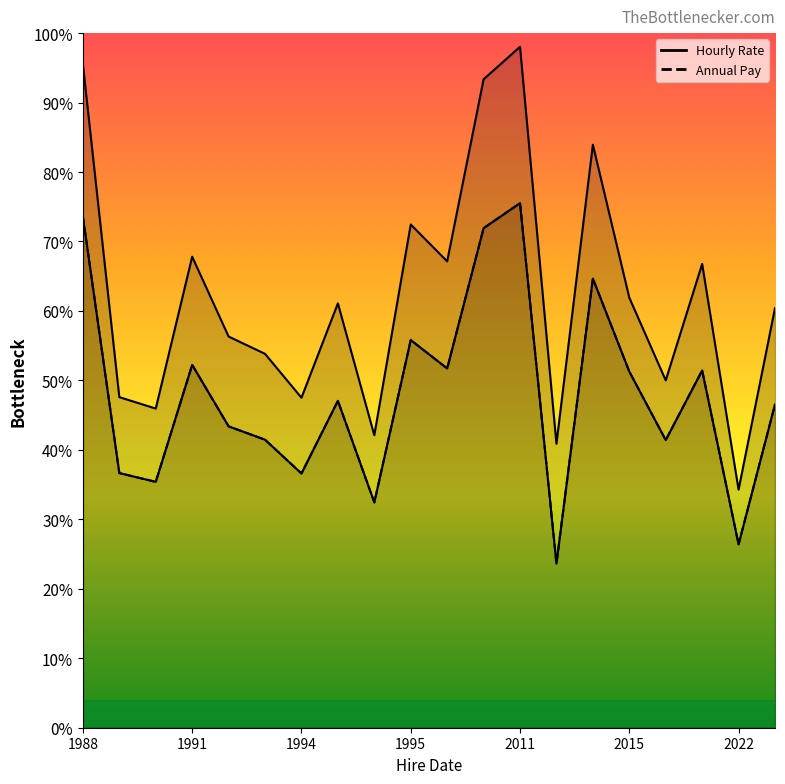

True or false: Hourly Rate has a value of 72.4 at 1994.

False